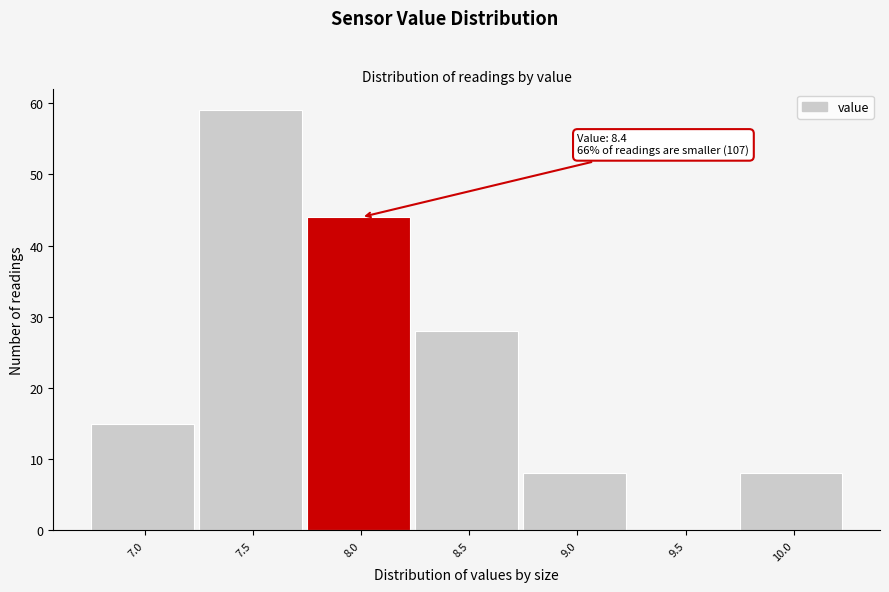

Reading right to left, extract all data points from this chart.

10.0=8	9.5=0	9.0=8	8.5=28	8.0=44	7.5=59	7.0=15